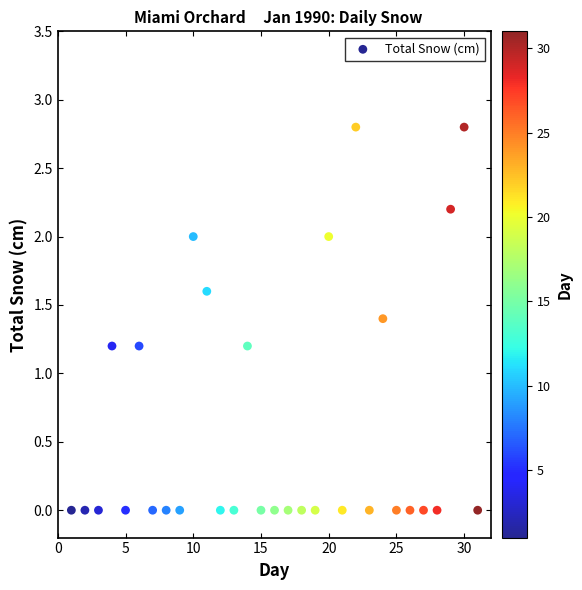

What is the range of X values (max minus min)?

30.0